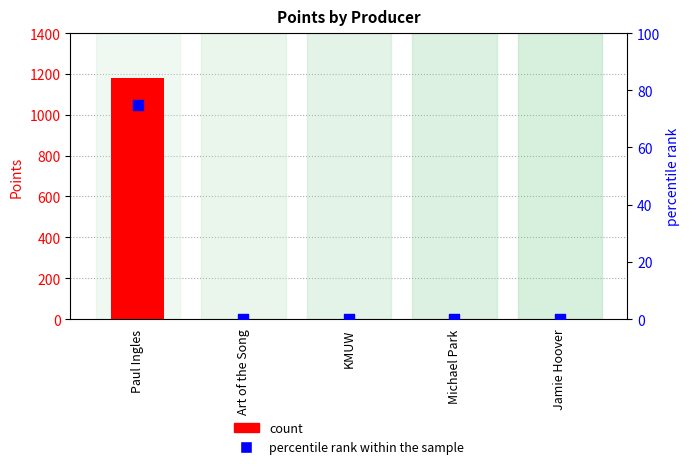

Is the value of percentile rank within the sample at Paul Ingles greater than the value of count at Paul Ingles?

No